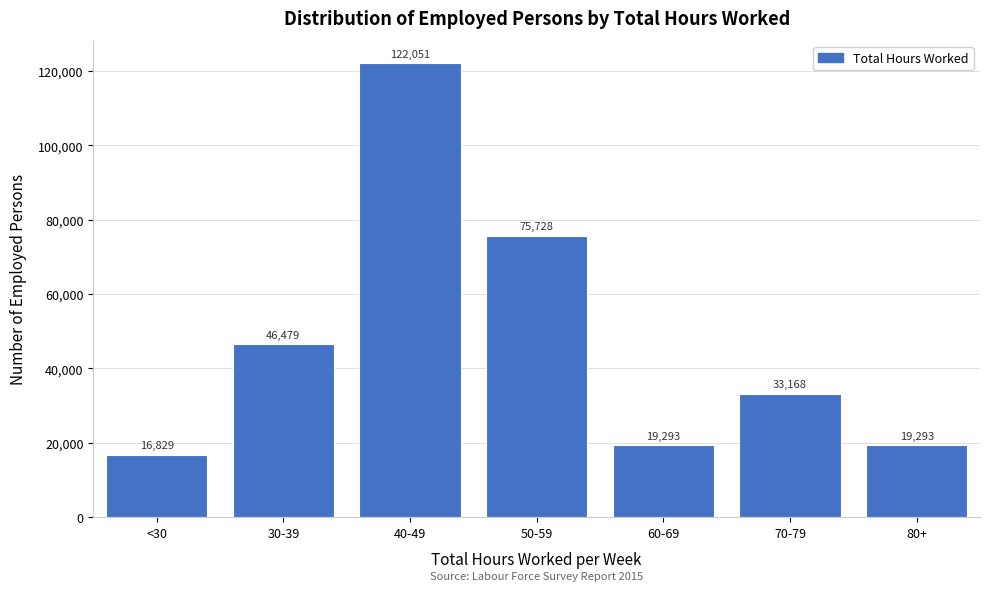

Reading left to right, extract all data points from this chart.

16829	46479	122051	75728	19293	33168	19293